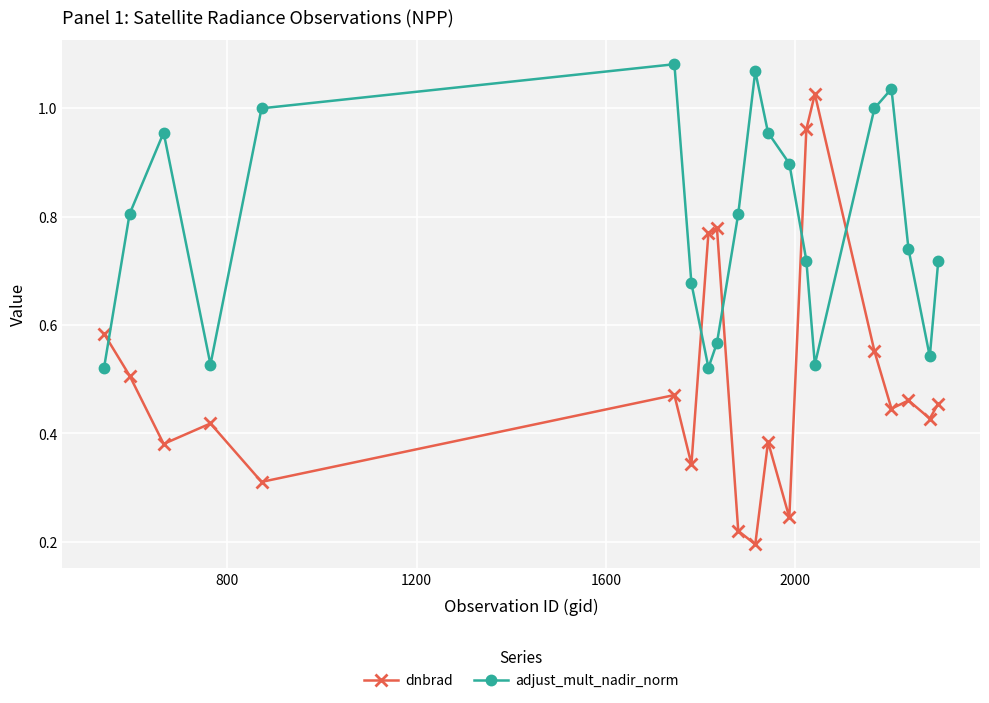

Which series has the largest total across all categories?

adjust_mult_nadir_norm